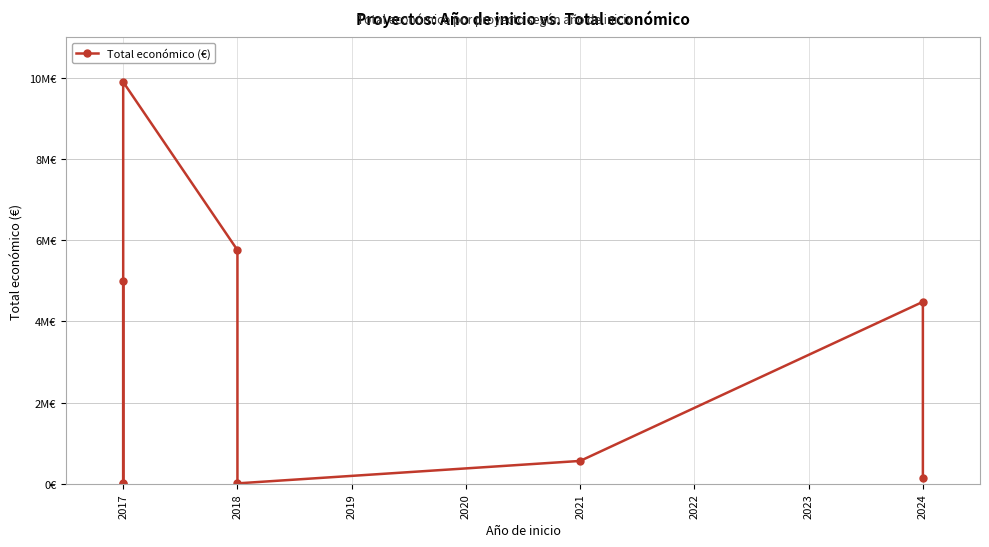

Which label corresponds to the smallest value in the chart?

2017